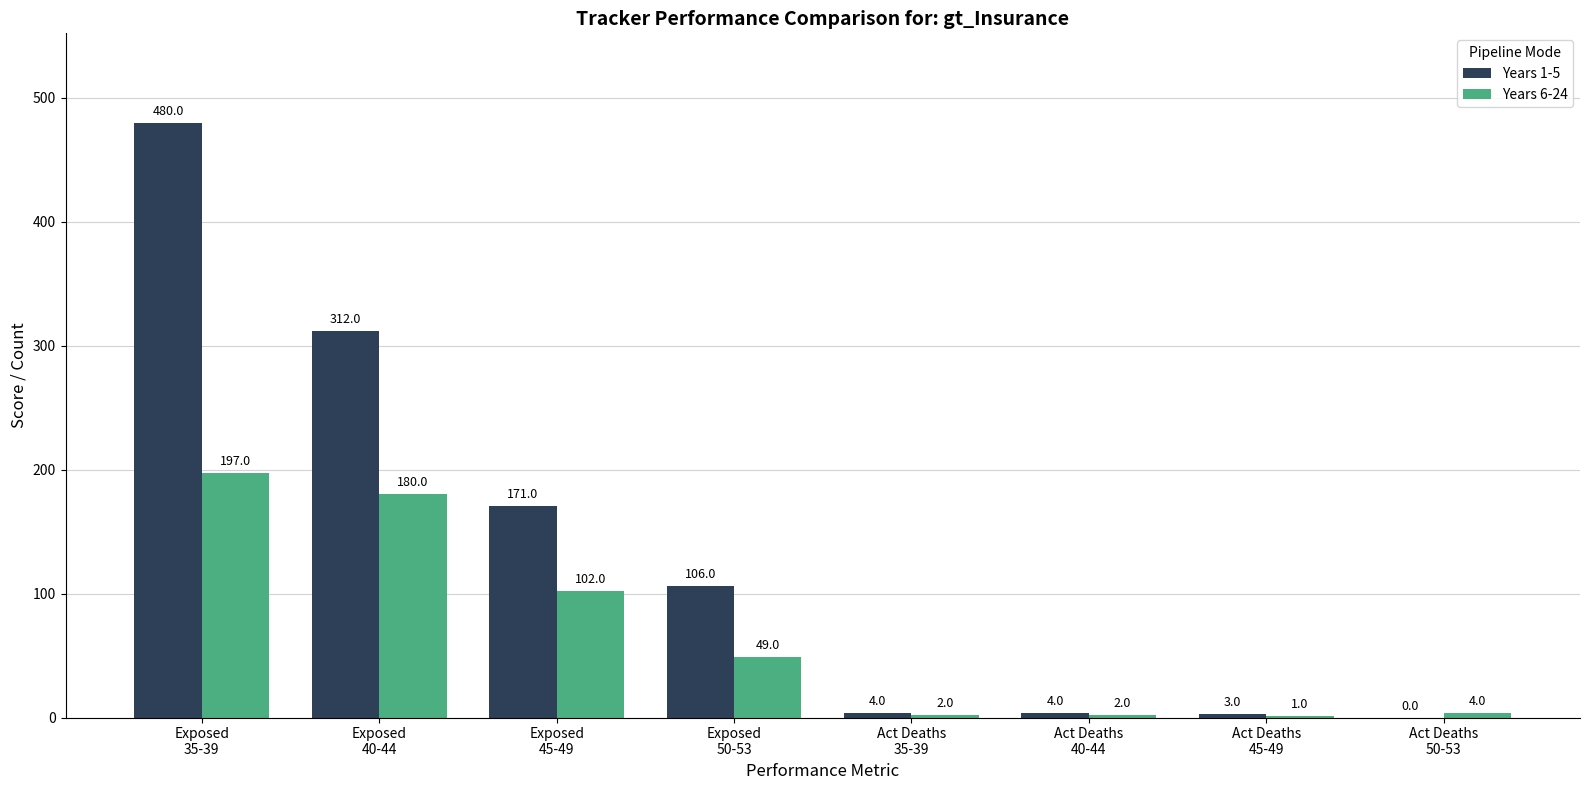

What is the maximum value shown in the chart?

480